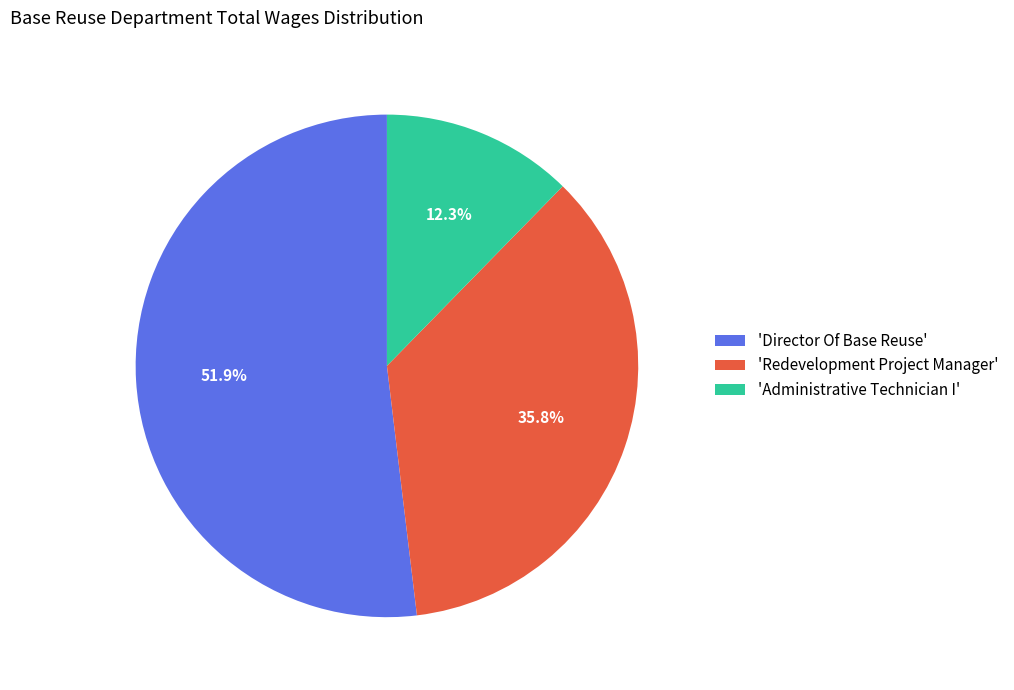

What is the smallest slice in the pie chart?

'Administrative Technician I'